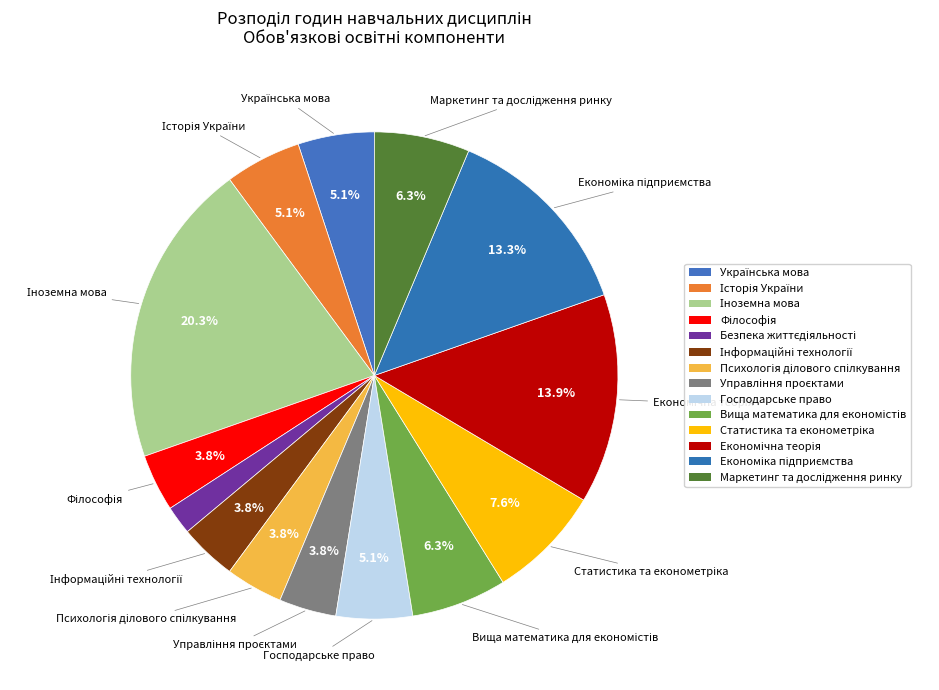

Which category has the biggest portion of the pie?

Іноземна мова